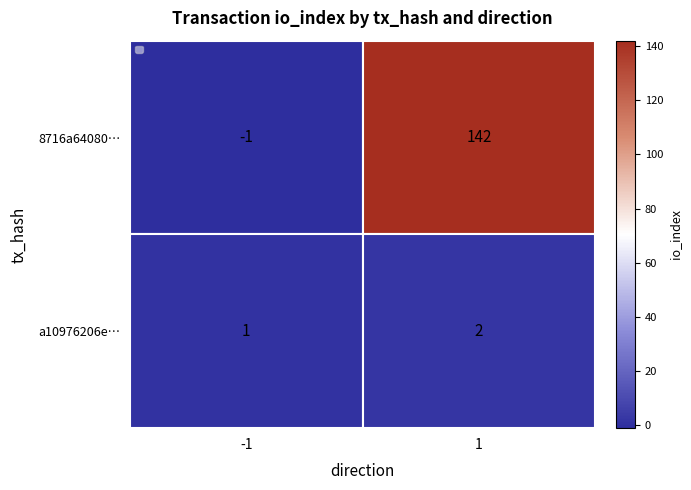

Rank the series at 1 from highest to lowest value.

8716a64080…, a10976206e…